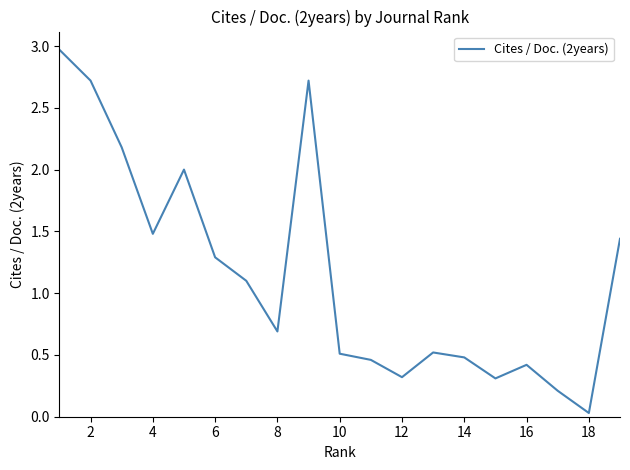

What is the maximum value shown in the chart?

3.0